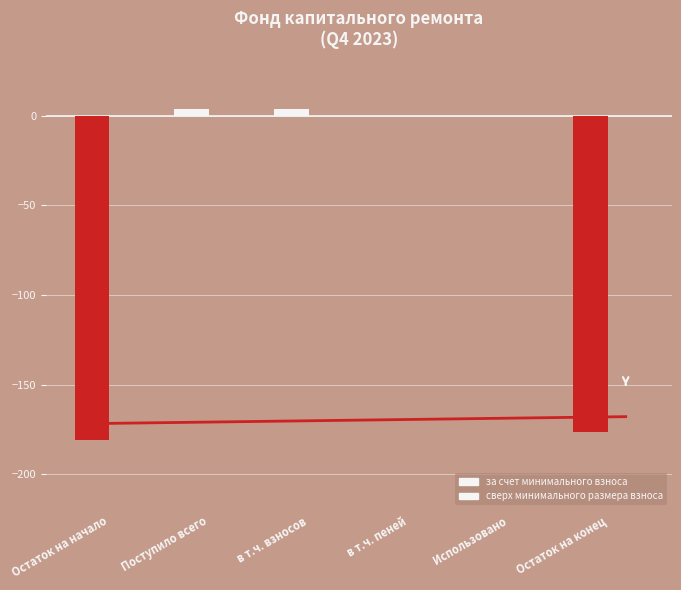

True or false: the data shows -176.7 at Остаток на конец.

True